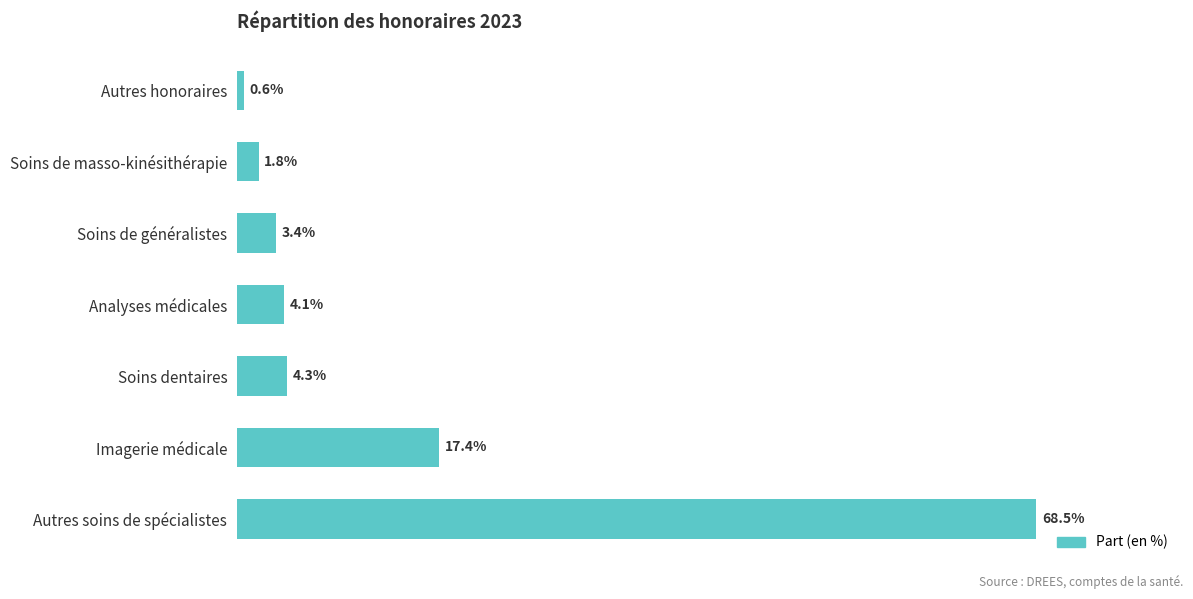

List the labels in order of value, largest first.

Autres soins de spécialistes, Imagerie médicale, Soins dentaires, Analyses médicales, Soins de généralistes, Soins de masso-kinésithérapie, Autres honoraires